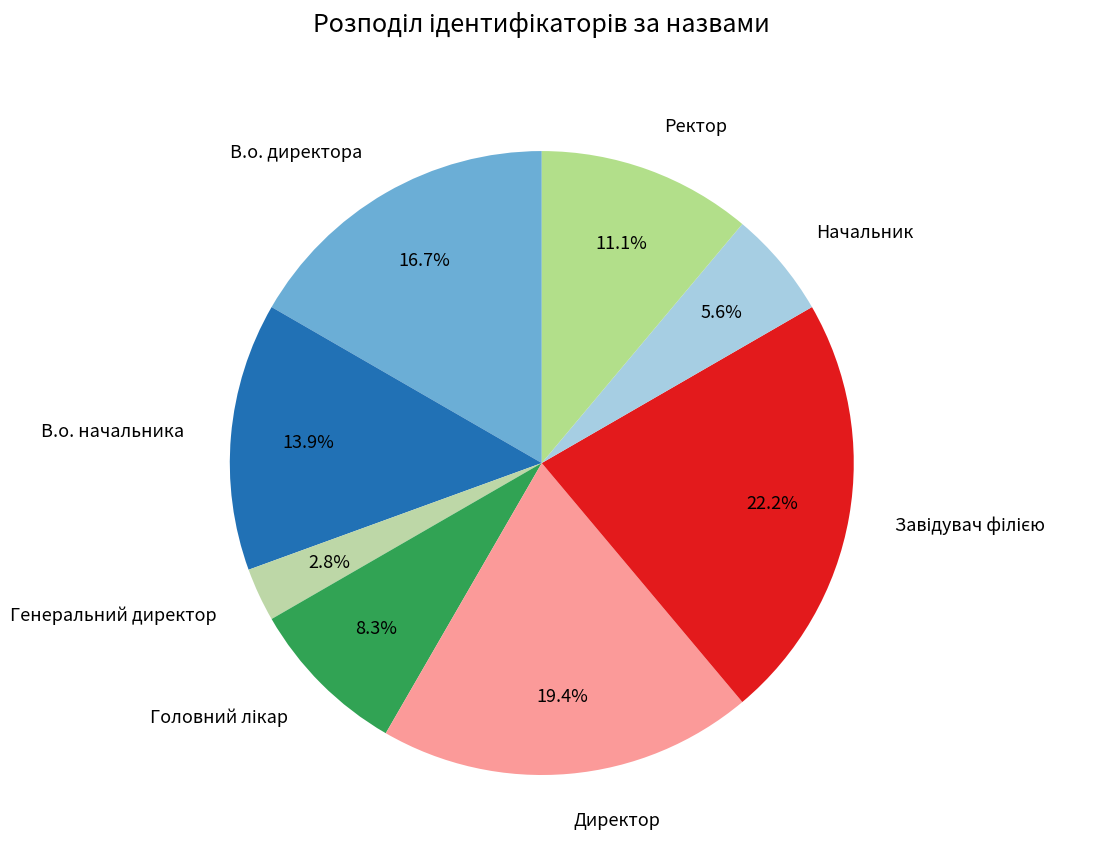

Is it true that В.о. директора is 8% of the pie?

False